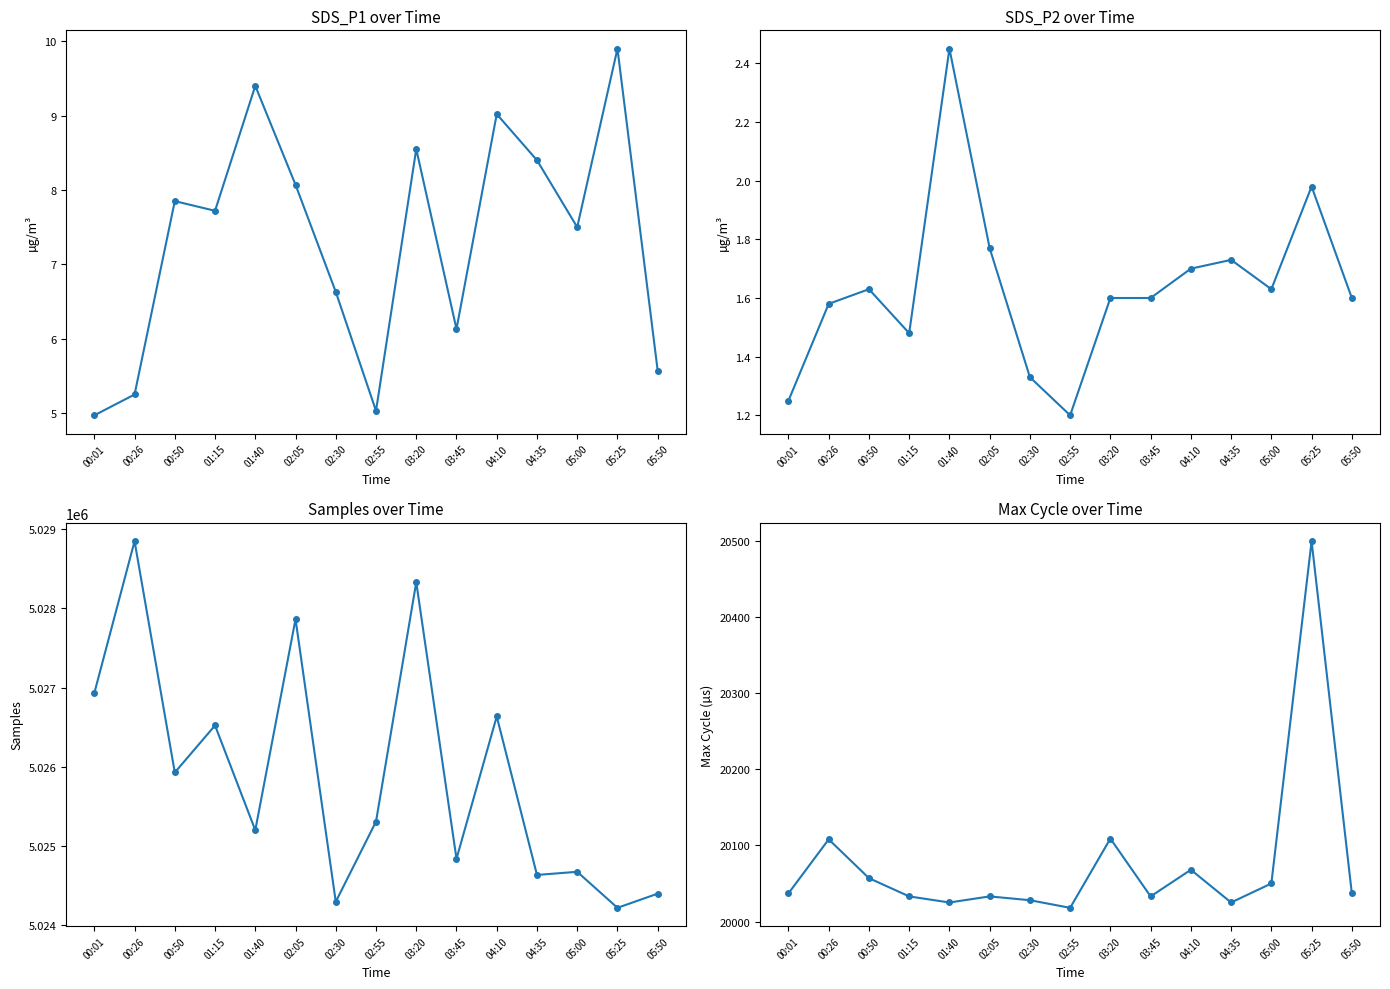

The value of Samples at 04:35 is 6725132.8. True or false?

False